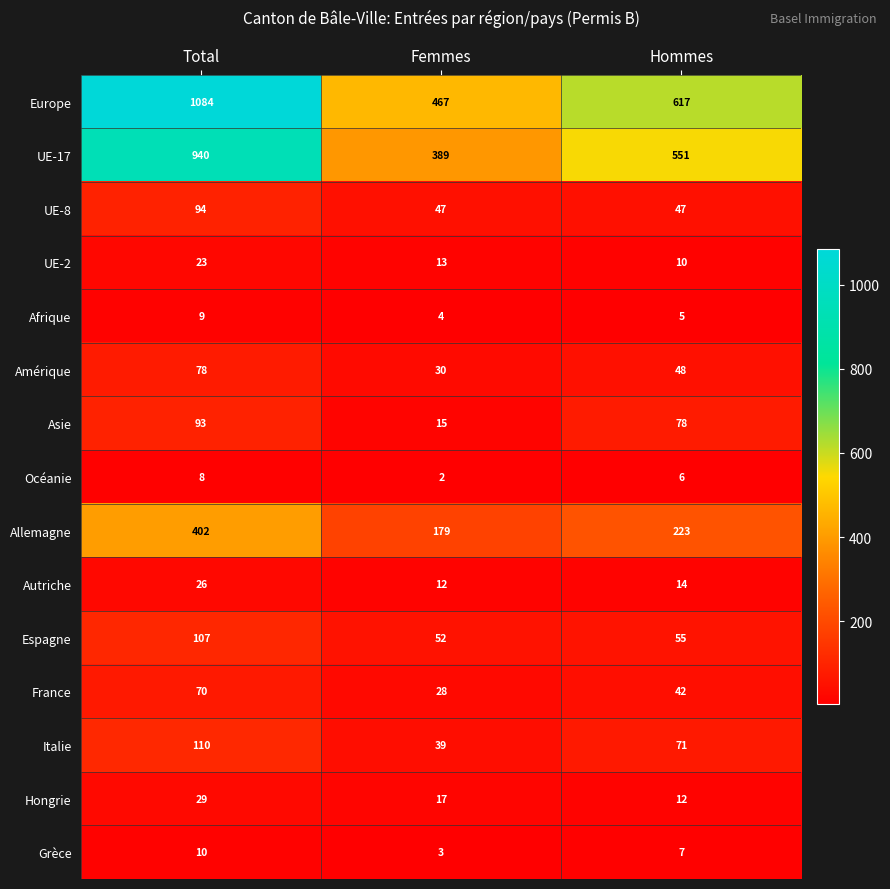

Which series changed the most between Total and Femmes?

Europe